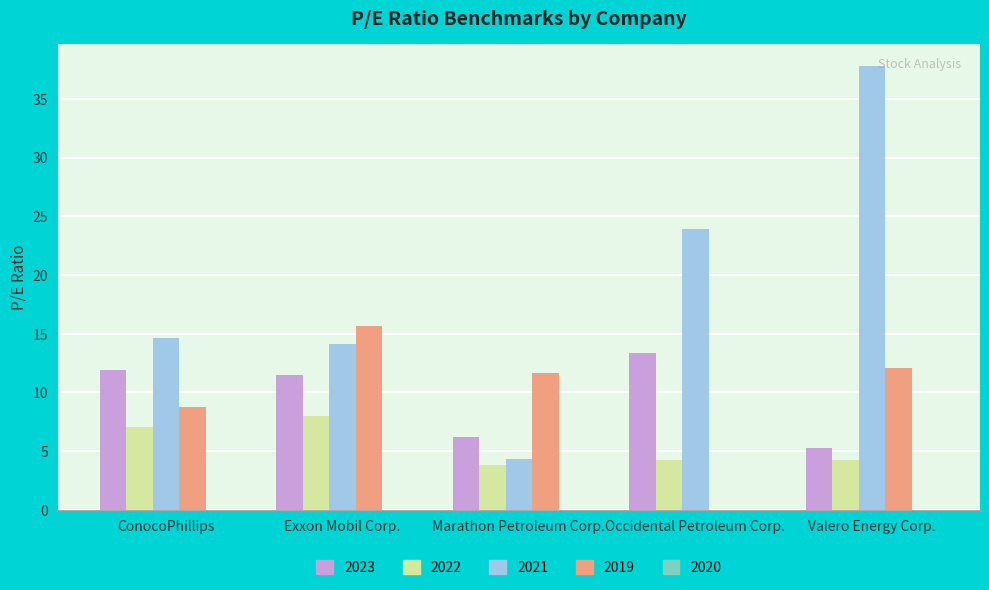

At which category is the sum across all series the highest?

Valero Energy Corp.